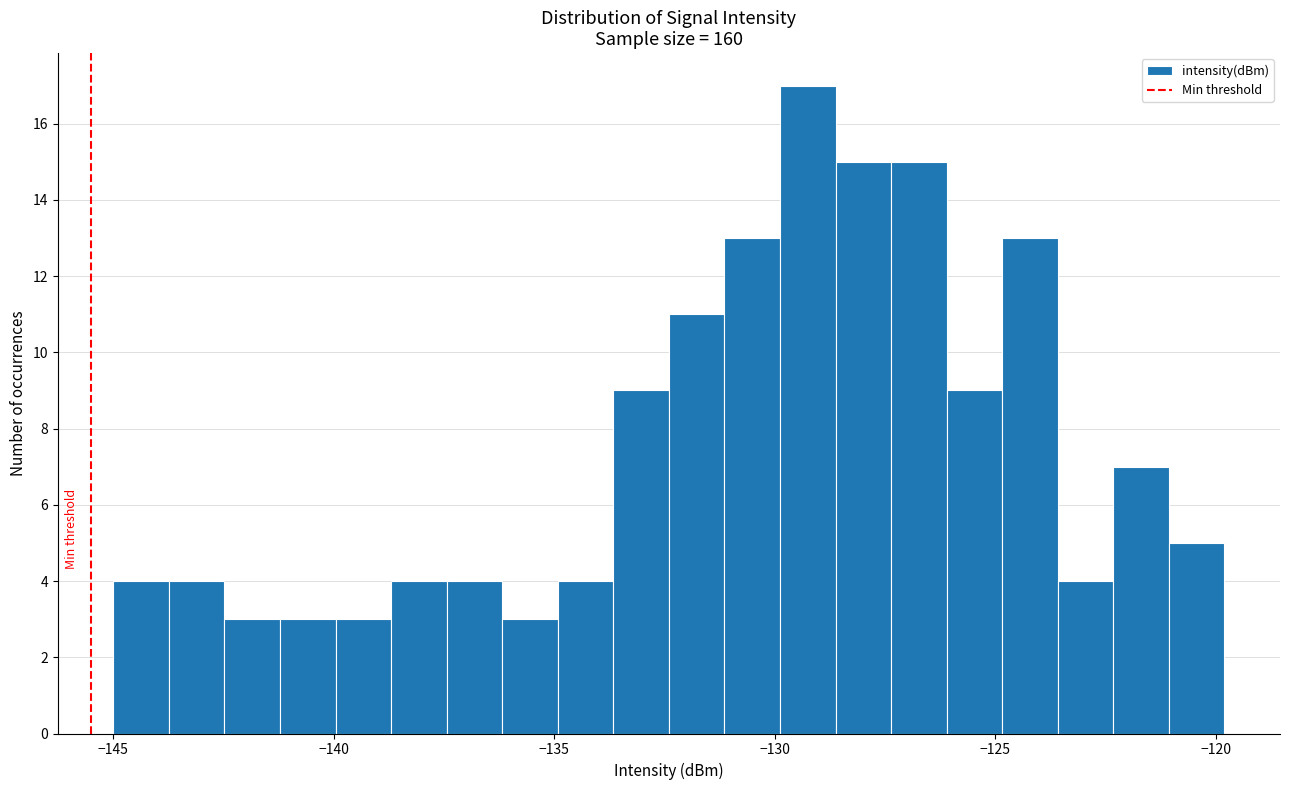

Around what value on the x-axis is the tallest bar? Give the approximate position of its centre, as read against the axis.

-129.0